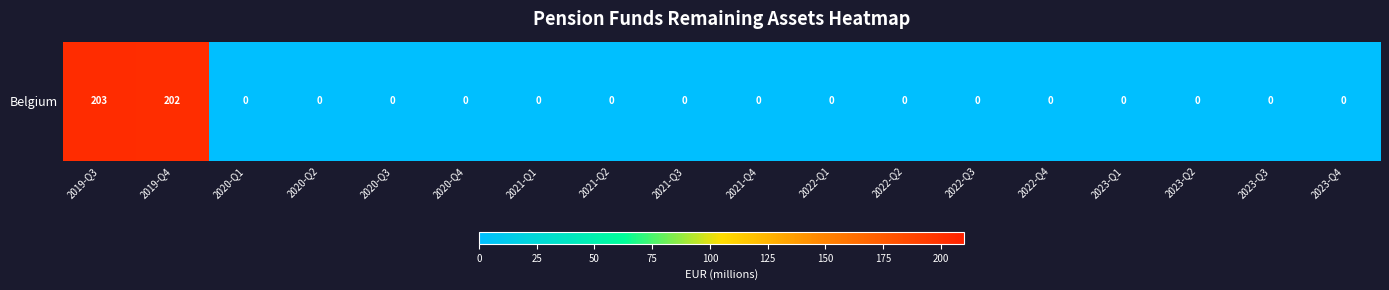

Rank the categories by value from highest to lowest.

2019-Q3, 2019-Q4, 2020-Q1, 2020-Q2, 2020-Q3, 2020-Q4, 2021-Q1, 2021-Q2, 2021-Q3, 2021-Q4, 2022-Q1, 2022-Q2, 2022-Q3, 2022-Q4, 2023-Q1, 2023-Q2, 2023-Q3, 2023-Q4